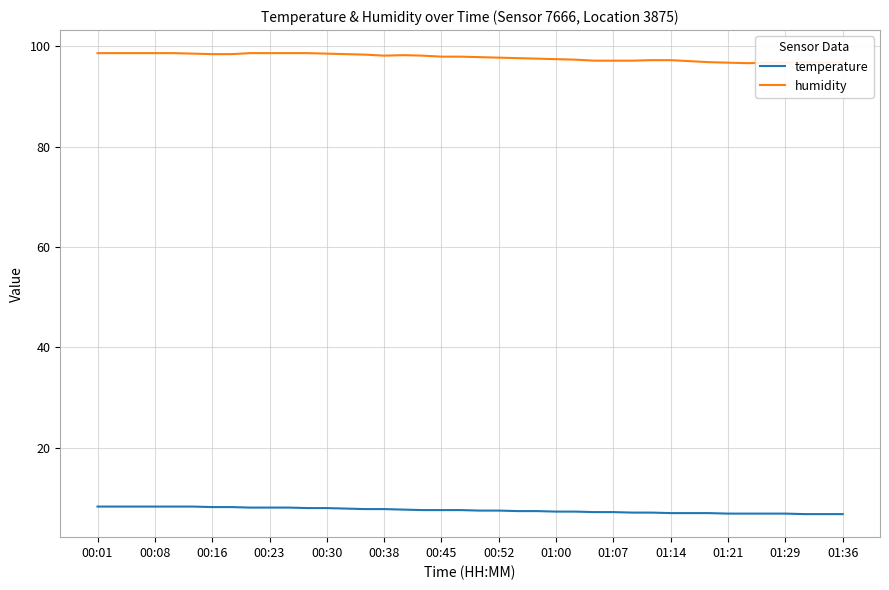

Rank the series by their maximum value, from lowest to highest.

temperature, humidity